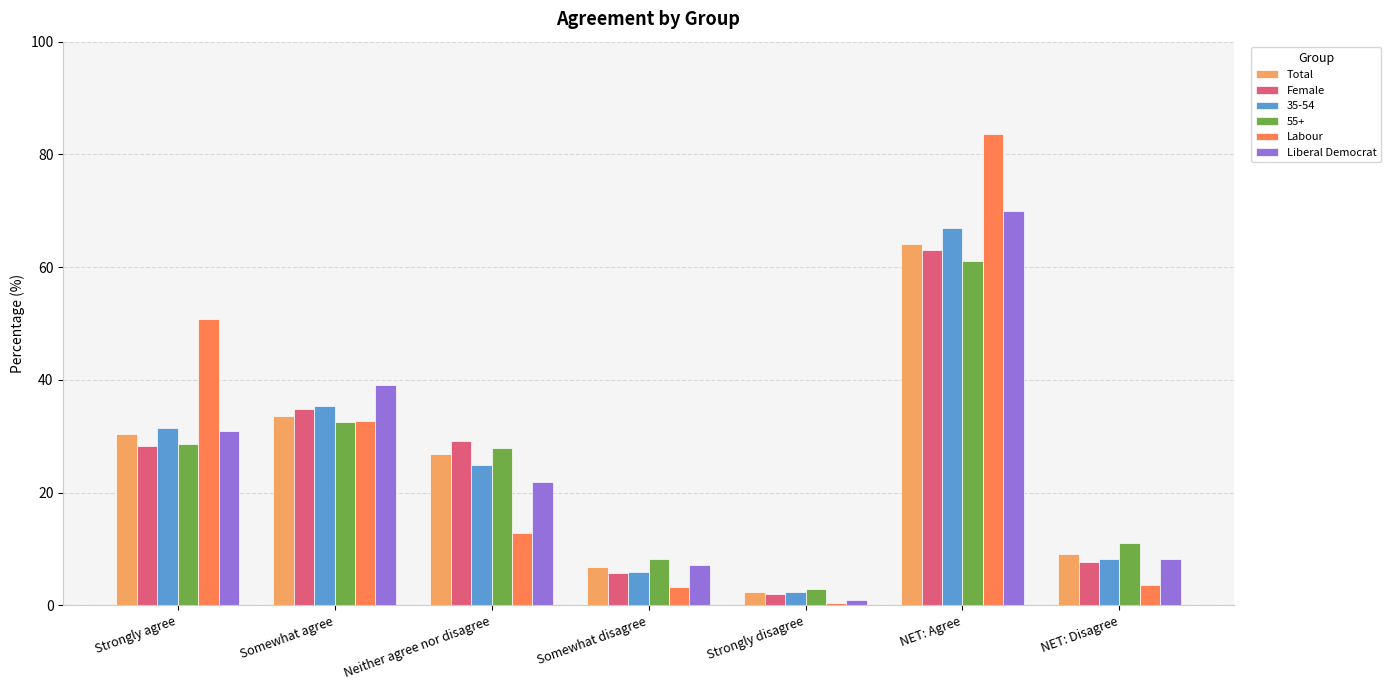

What is the minimum value shown in the chart?

0.4